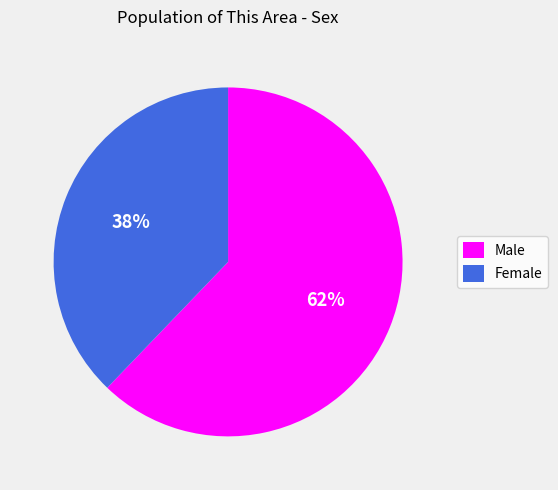

True or false: Female accounts for 38% of the total.

True